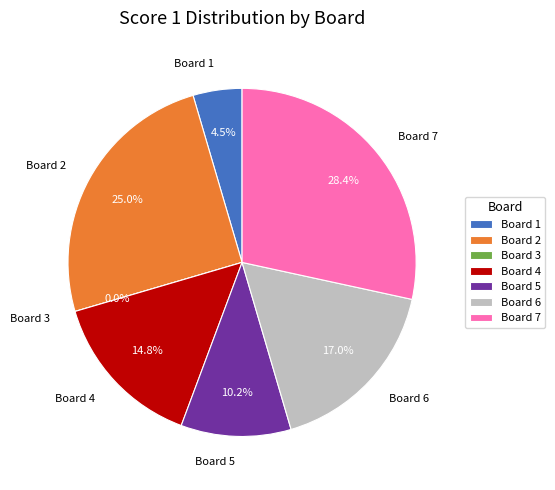

What is the change in value from Board 1 to Board 7?

+21